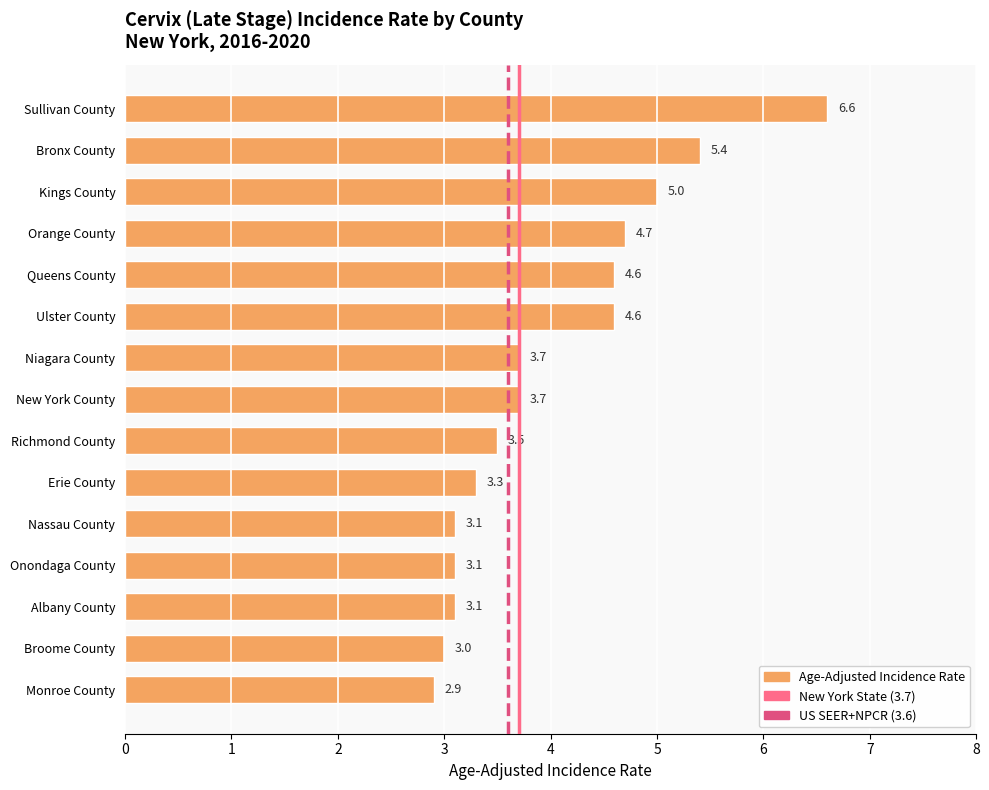

The chart shows a value of 0.6 at Monroe County. True or false?

False